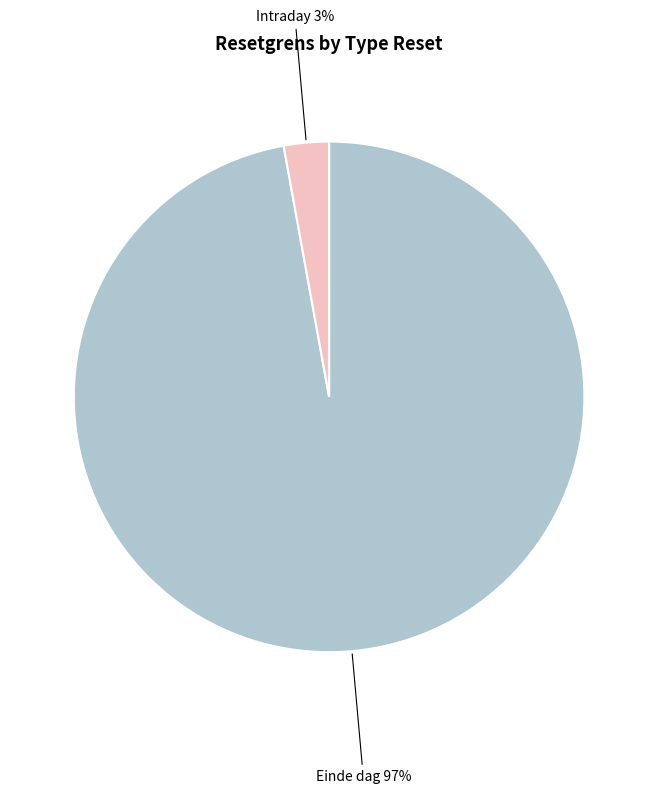

Between Intraday and Einde dag, which is larger?

Einde dag